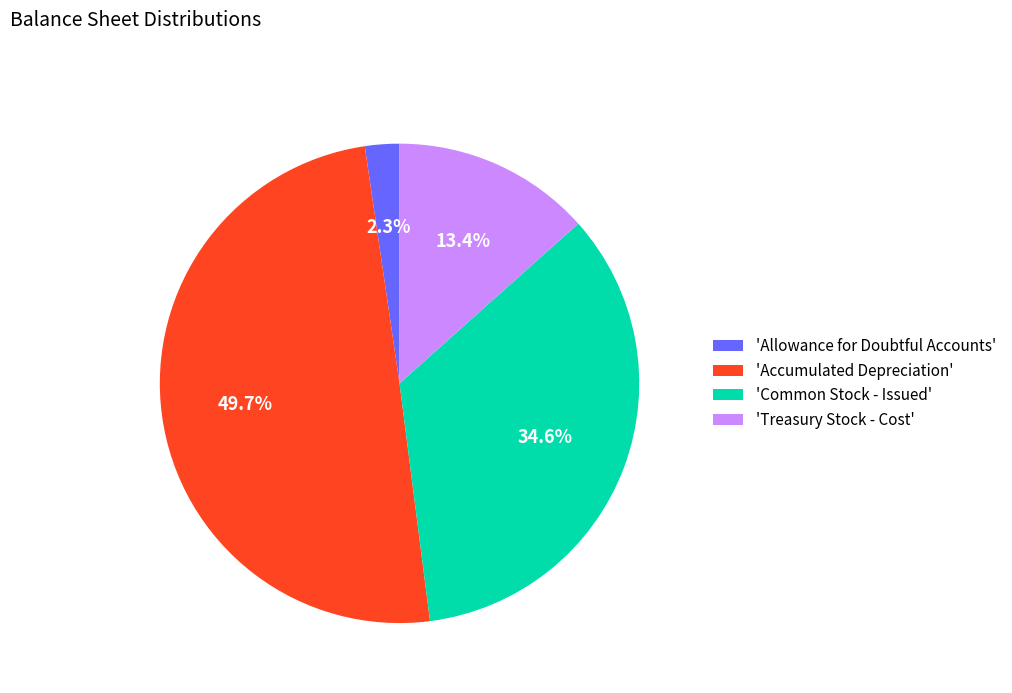

To the nearest percent, what is the difference between the largest and smallest slice percentages?

47%